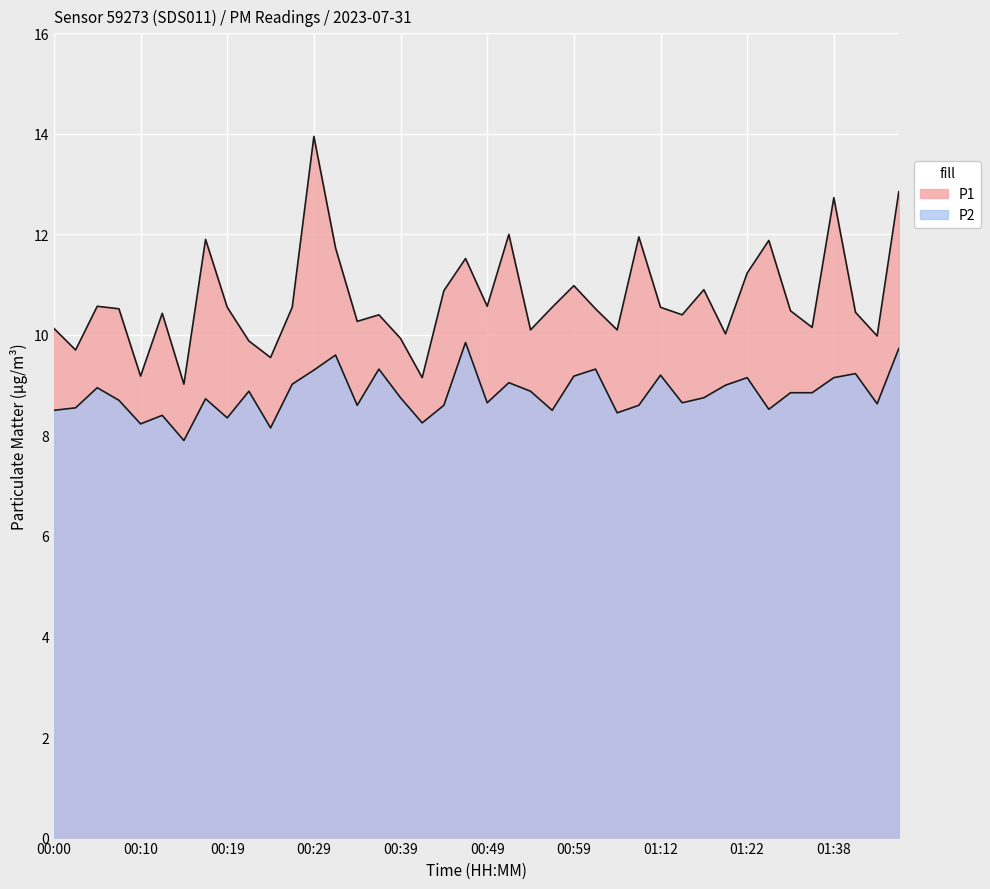

Where is the first local maximum for P2?

00:05